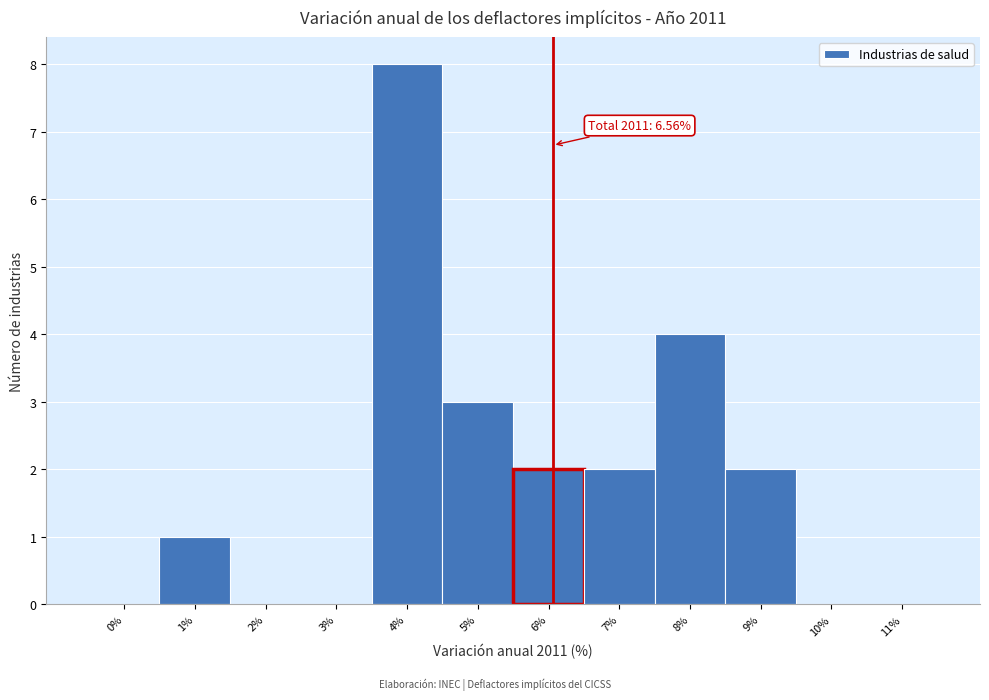

Reading right to left, extract all data points from this chart.

11%=0	10%=0	9%=2	8%=4	7%=2	6%=2	5%=3	4%=8	3%=0	2%=0	1%=1	0%=0